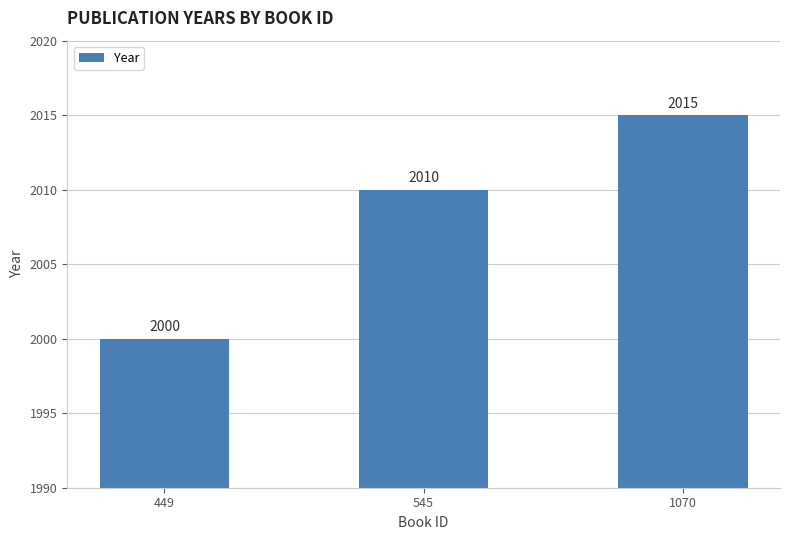

Rank the categories by value from highest to lowest.

1070, 545, 449